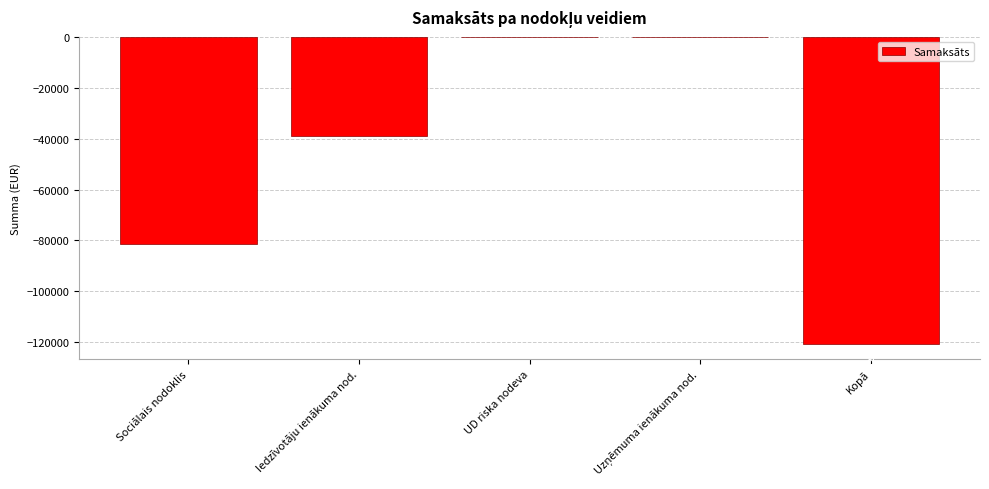

Is it true that the value at Sociālais nodoklis is -81207?

True